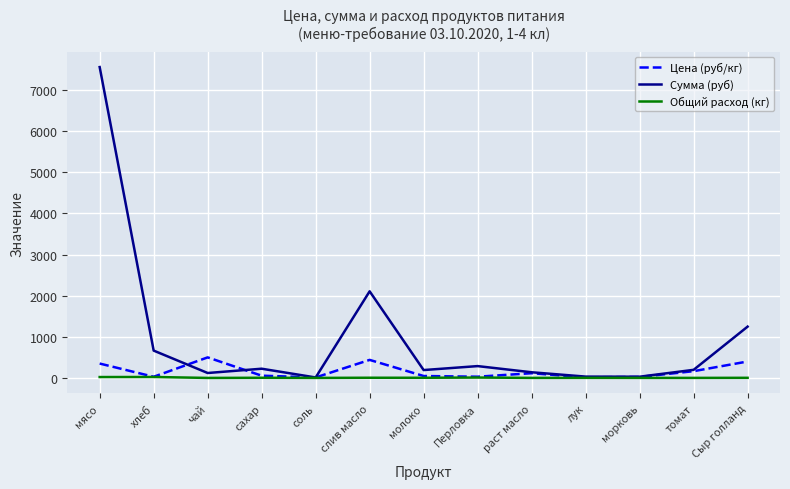

What is the sum of all Общий расход (кг) values?

77.5